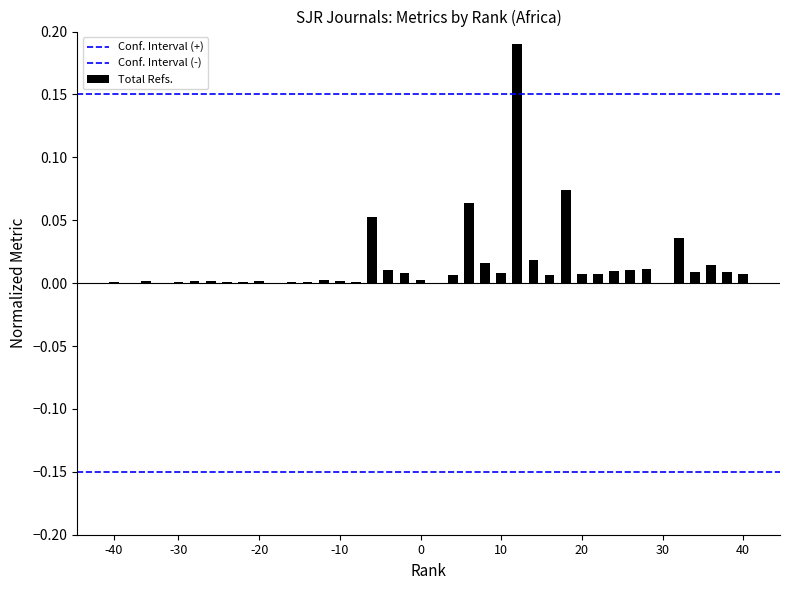

Does the chart contain stacked bars?

No